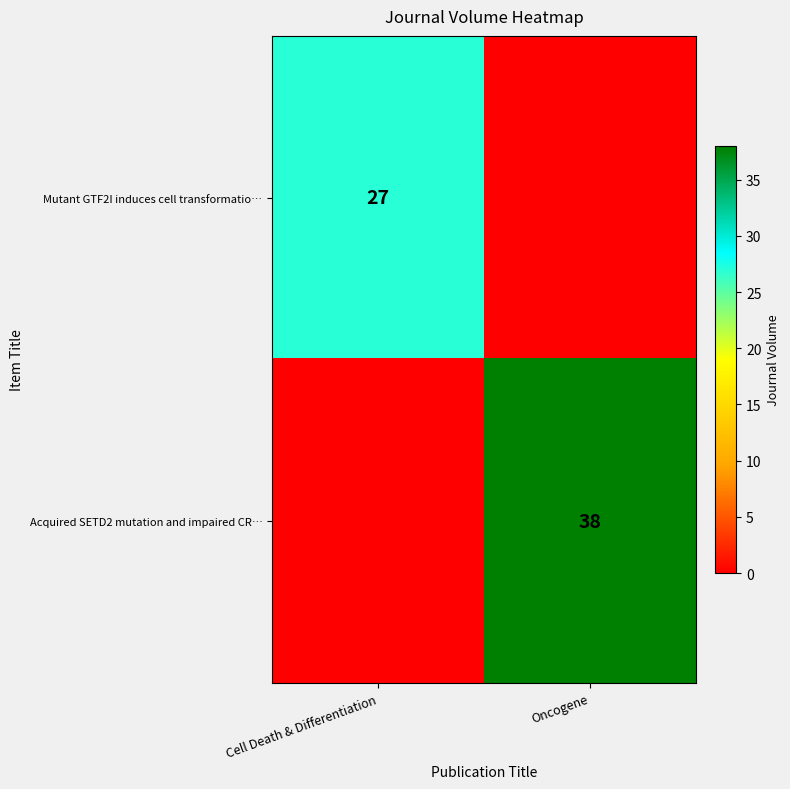

Is the value of Mutant GTF2I induces cell transformatio… at Cell Death & Differentiation greater than the value of Acquired SETD2 mutation and impaired CR… at Oncogene?

No